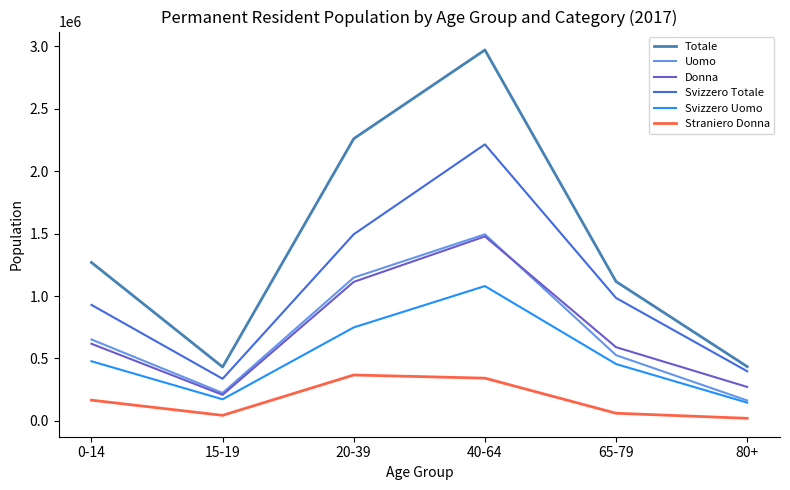

How many lines are shown in the chart?

6